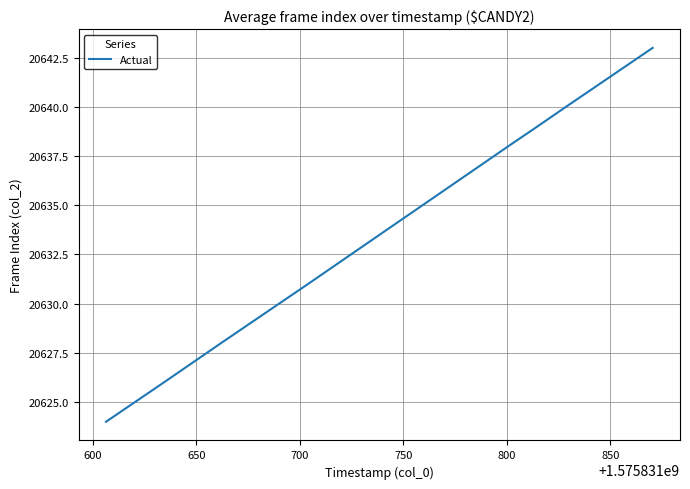

What is the smallest value displayed?

20624